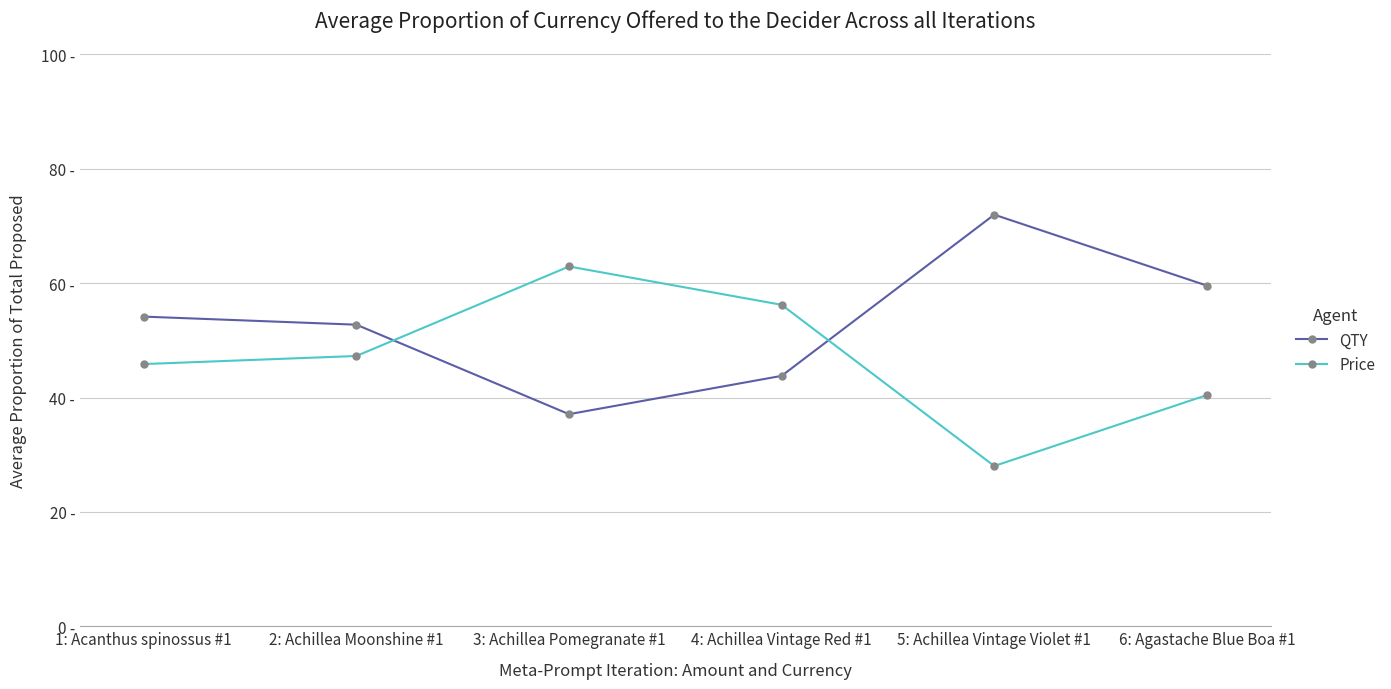

What is the minimum value for Price?

28.0